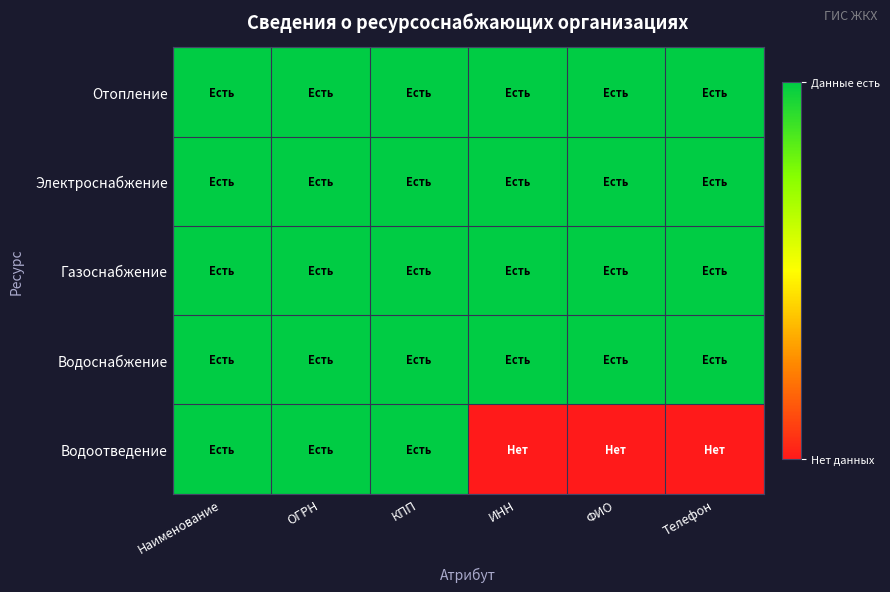

Reading right to left, what are all the values shown in this chart?

Отопление: Телефон=1	ФИО=1	ИНН=1	КПП=1	ОГРН=1	Наименование=1
Электроснабжение: Телефон=1	ФИО=1	ИНН=1	КПП=1	ОГРН=1	Наименование=1
Газоснабжение: Телефон=1	ФИО=1	ИНН=1	КПП=1	ОГРН=1	Наименование=1
Водоснабжение: Телефон=1	ФИО=1	ИНН=1	КПП=1	ОГРН=1	Наименование=1
Водоотведение: Телефон=0	ФИО=0	ИНН=0	КПП=1	ОГРН=1	Наименование=1